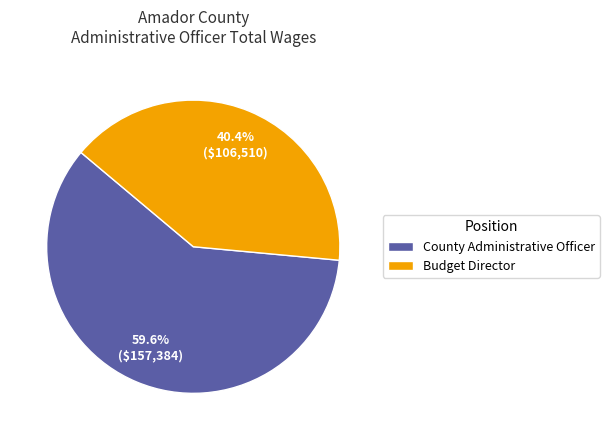

Which category has the smallest portion of the pie?

Budget Director